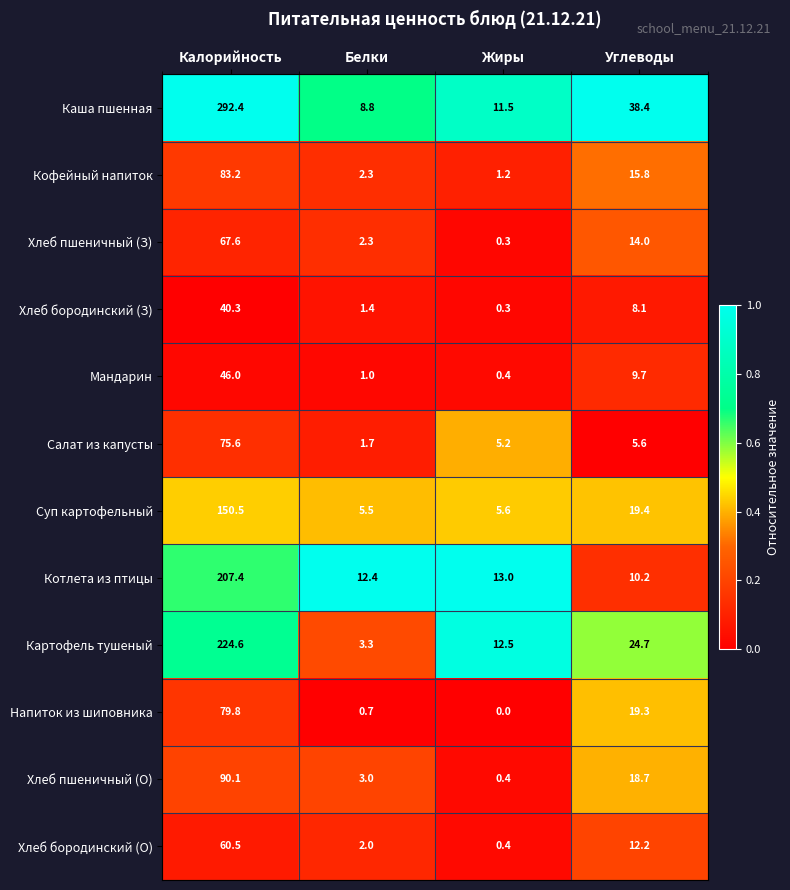

What is the difference between the maximum and second lowest values in the Суп картофельный series?

144.9